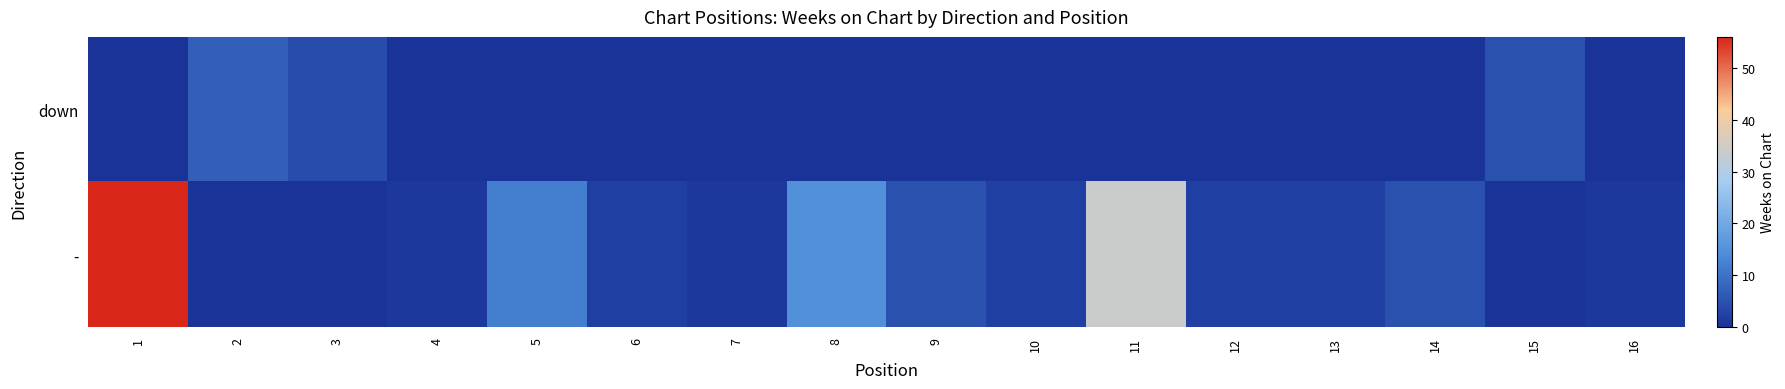

Which series changed the most between 6 and 11?

-